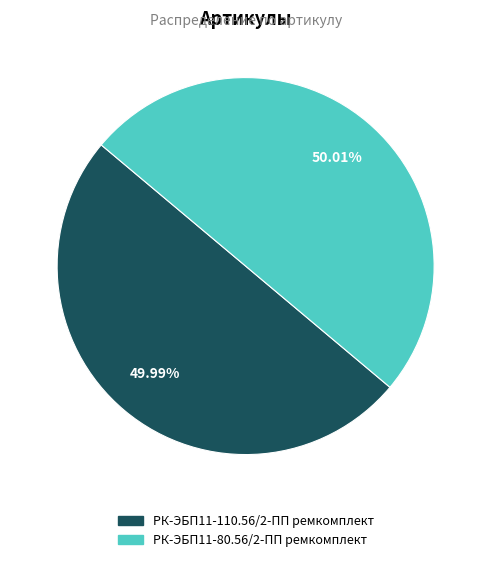

Combined, do РК-ЭБП11-110.56/2-ПП ремкомплект and РК-ЭБП11-80.56/2-ПП ремкомплект account for over 50%?

Yes